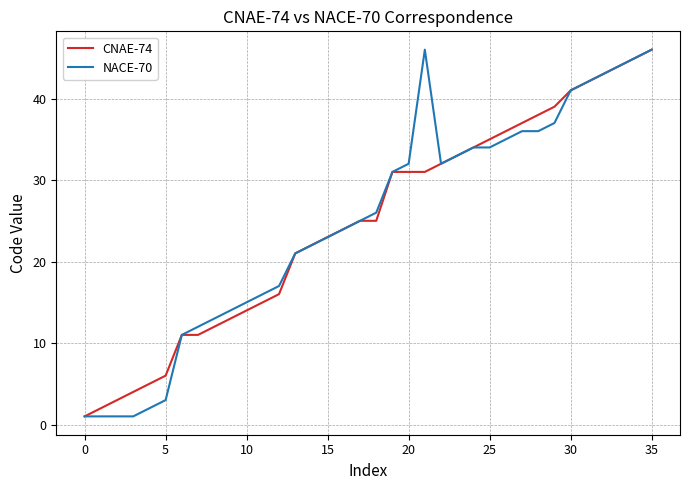

Is this an area chart (filled region under the line)?

No